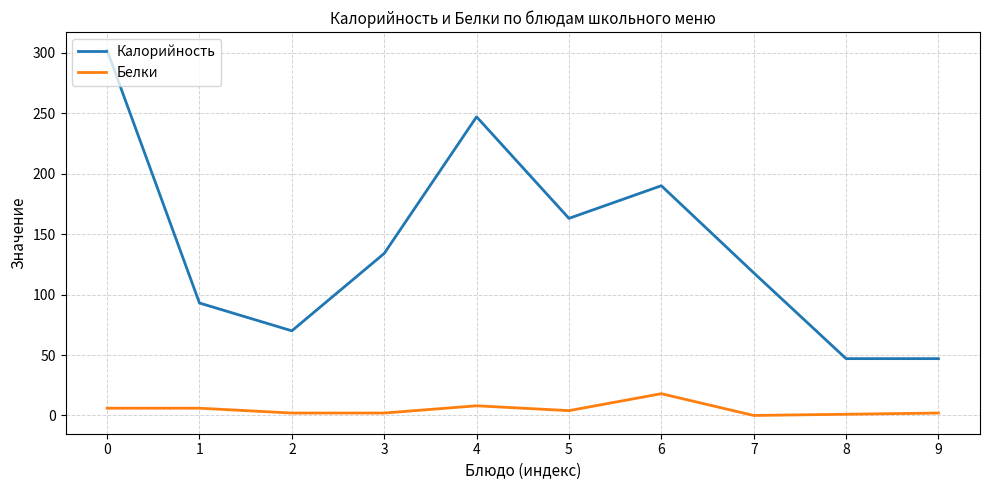

At 4, list the series in order from smallest to largest.

Белки, Калорийность